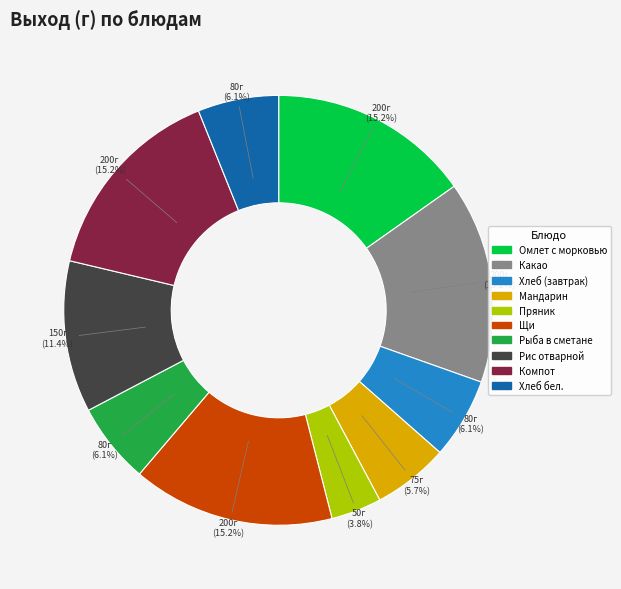

What is the ratio of the value at Щи to the value at Рис отварной?

1.3